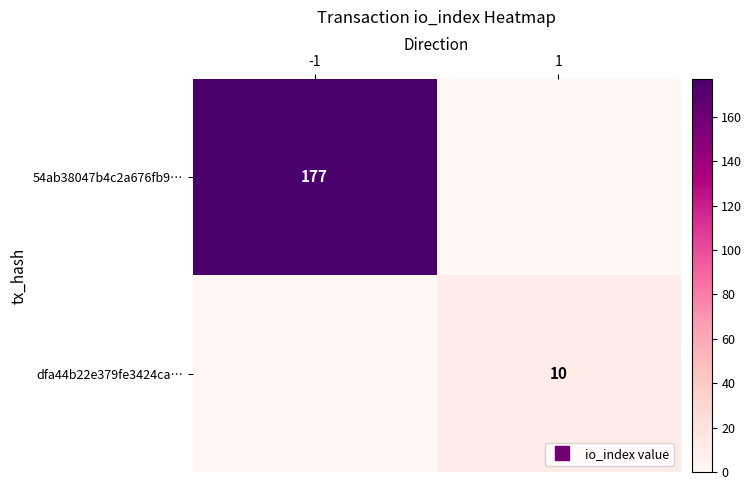

Which series has the largest total across all categories?

54ab38047b4c2a676fb9…